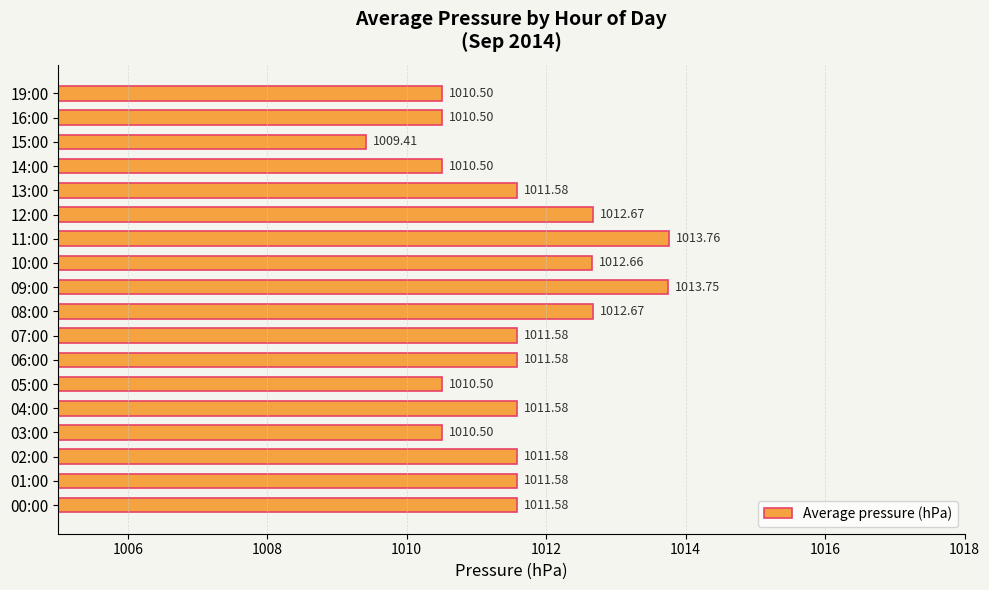

What is the greatest value displayed?

1013.8